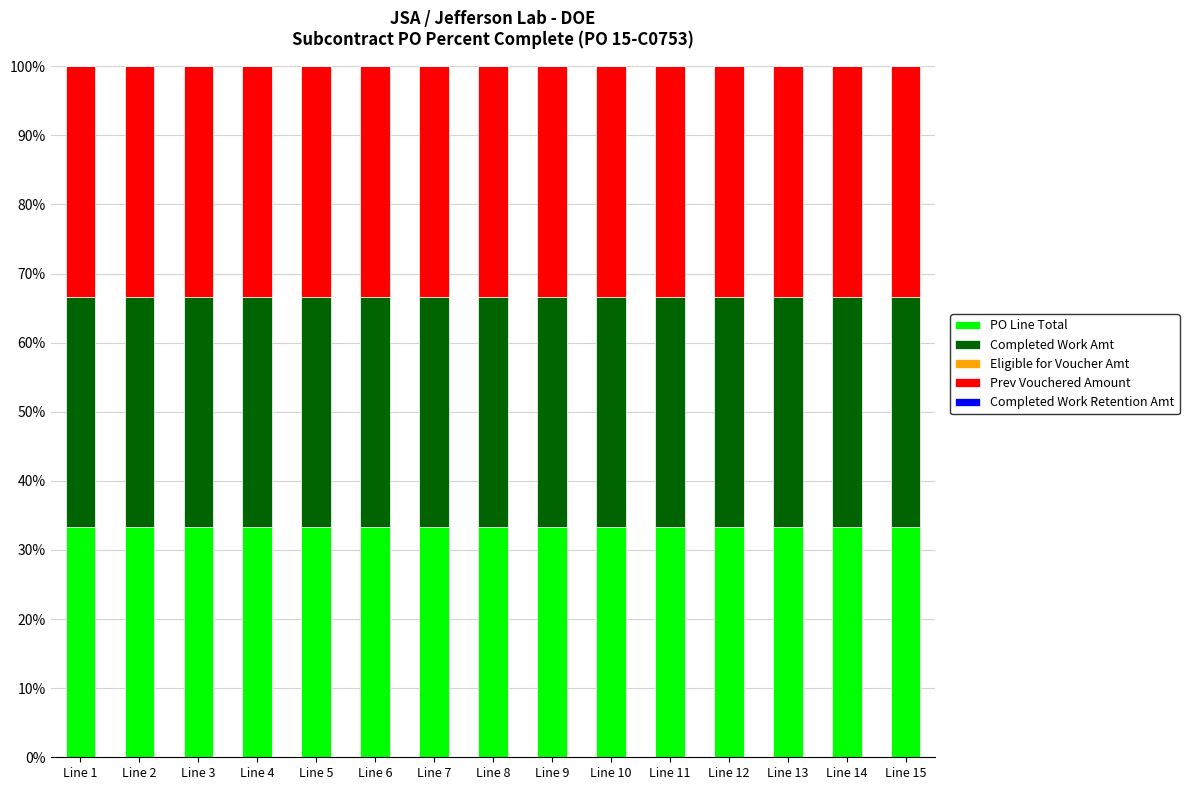

Reading left to right, extract all data points from this chart.

PO Line Total: 33.3	33.3	33.3	33.3	33.3	33.3	33.3	33.3	33.3	33.3	33.3	33.3	33.3	33.3	33.3
Completed Work Amt: 33.3	33.3	33.3	33.3	33.3	33.3	33.3	33.3	33.3	33.3	33.3	33.3	33.3	33.3	33.3
Eligible for Voucher Amt: -0.0	0.0	0.0	0.0	0.0	0.0	0.0	0.0	0.0	0.0	0.0	0.0	0.0	0.0	0.0
Prev Vouchered Amount: 33.3	33.3	33.3	33.3	33.3	33.3	33.3	33.3	33.3	33.3	33.3	33.3	33.3	33.3	33.3
Completed Work Retention Amt: 0.0	0.0	0.0	0.0	0.0	0.0	0.0	0.0	0.0	0.0	0.0	0.0	0.0	0.0	0.0